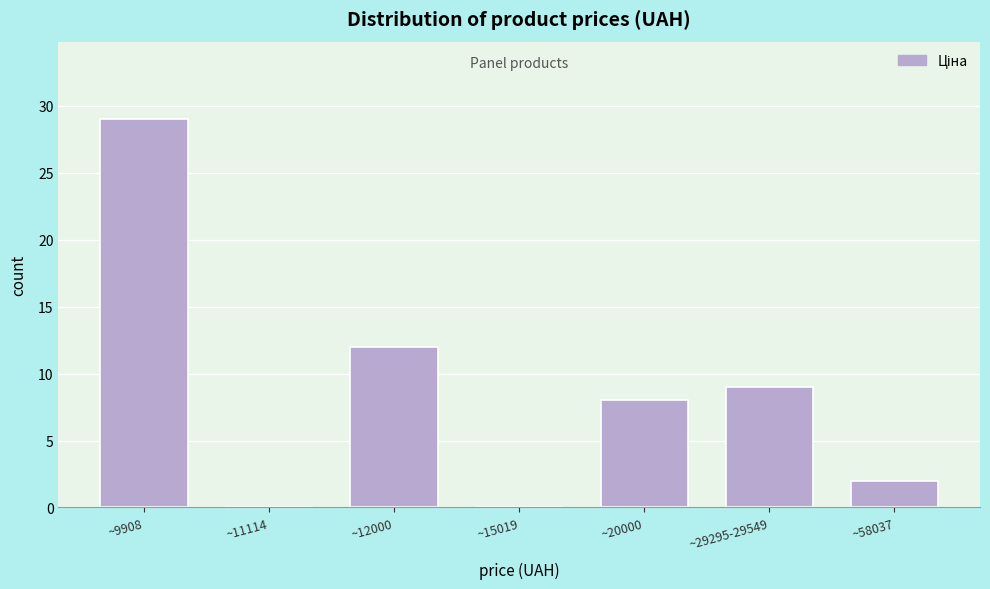

Reading right to left, list all the values displayed in this chart.

~58037=2	~29295-29549=9	~20000=8	~15019=0	~12000=12	~11114=0	~9908=29